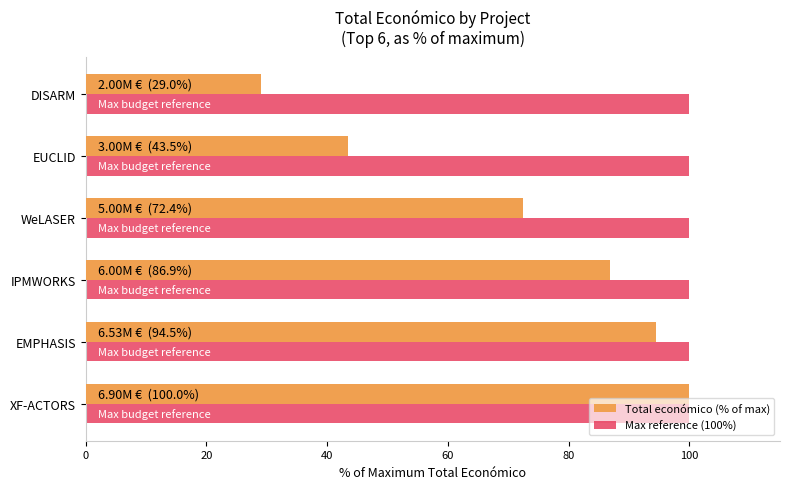

The Total económico (% of max) series shows 86.9 at IPMWORKS. True or false?

True